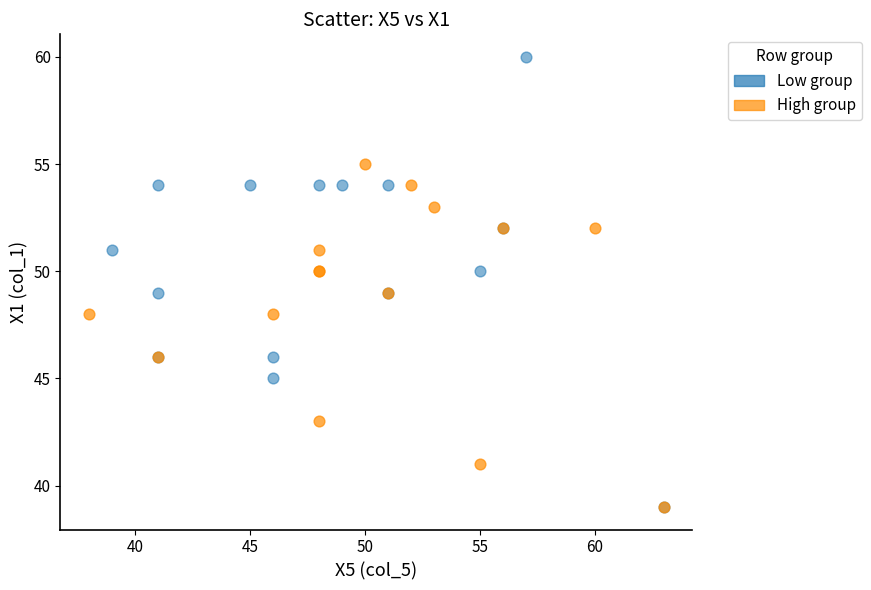

Which series contains the highest Y value?

Low group